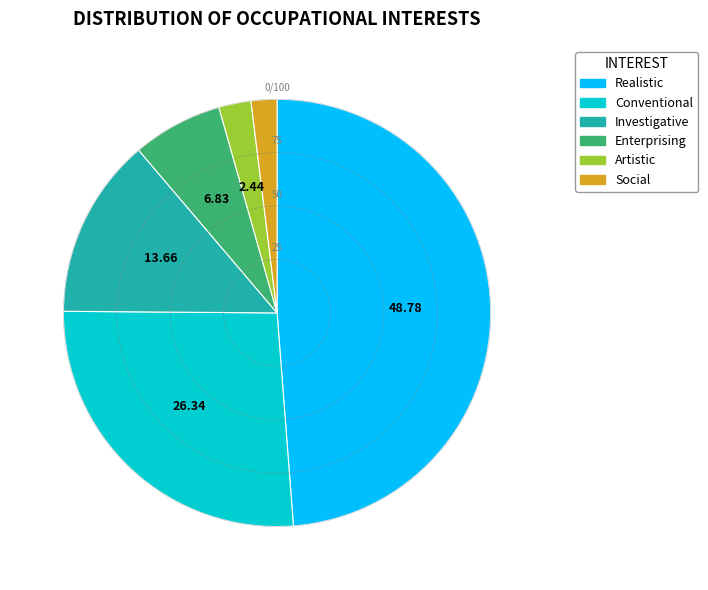

Is Realistic the majority of the pie?

No